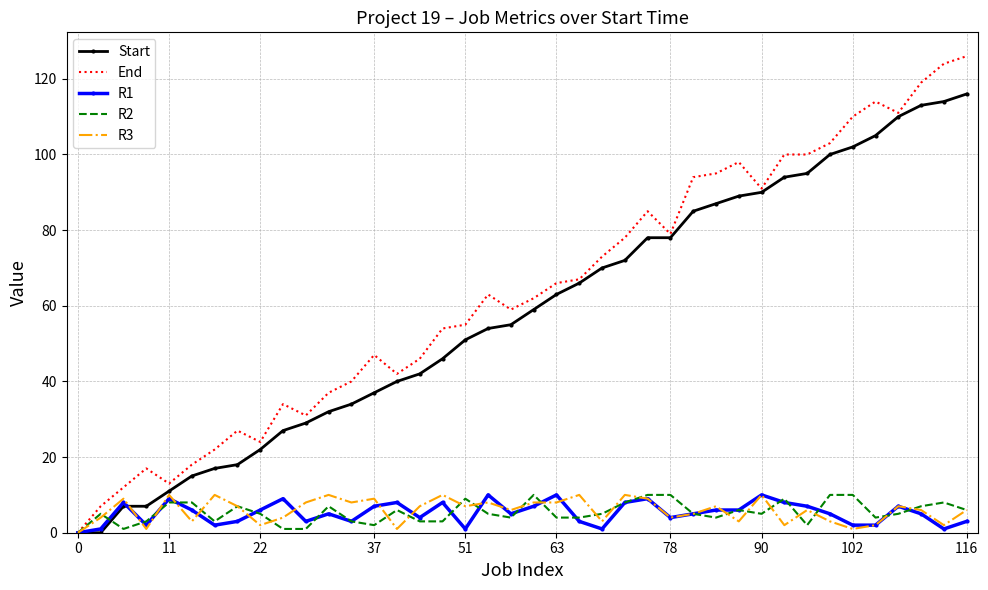

What is the maximum value shown in the chart?

126